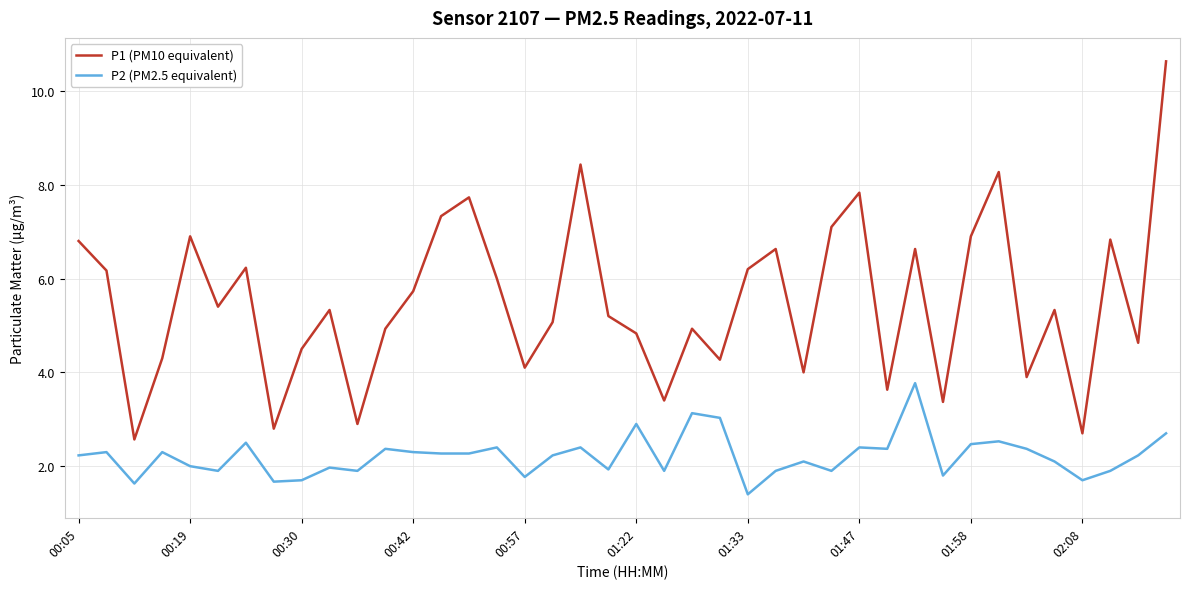

What is the difference between the maximum and minimum values in the P2 (PM2.5 equivalent) series?

2.4